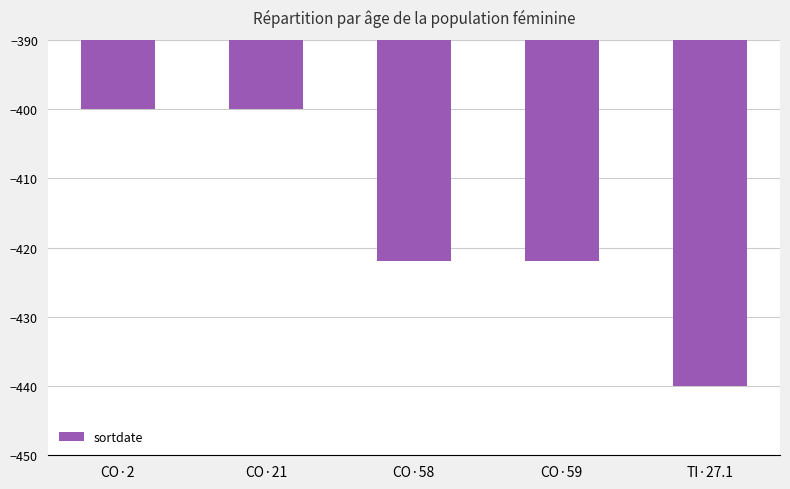

Reading left to right, what are all the values shown in this chart?

CO·2=-400	CO·21=-400	CO·58=-422	CO·59=-422	TI·27.1=-440